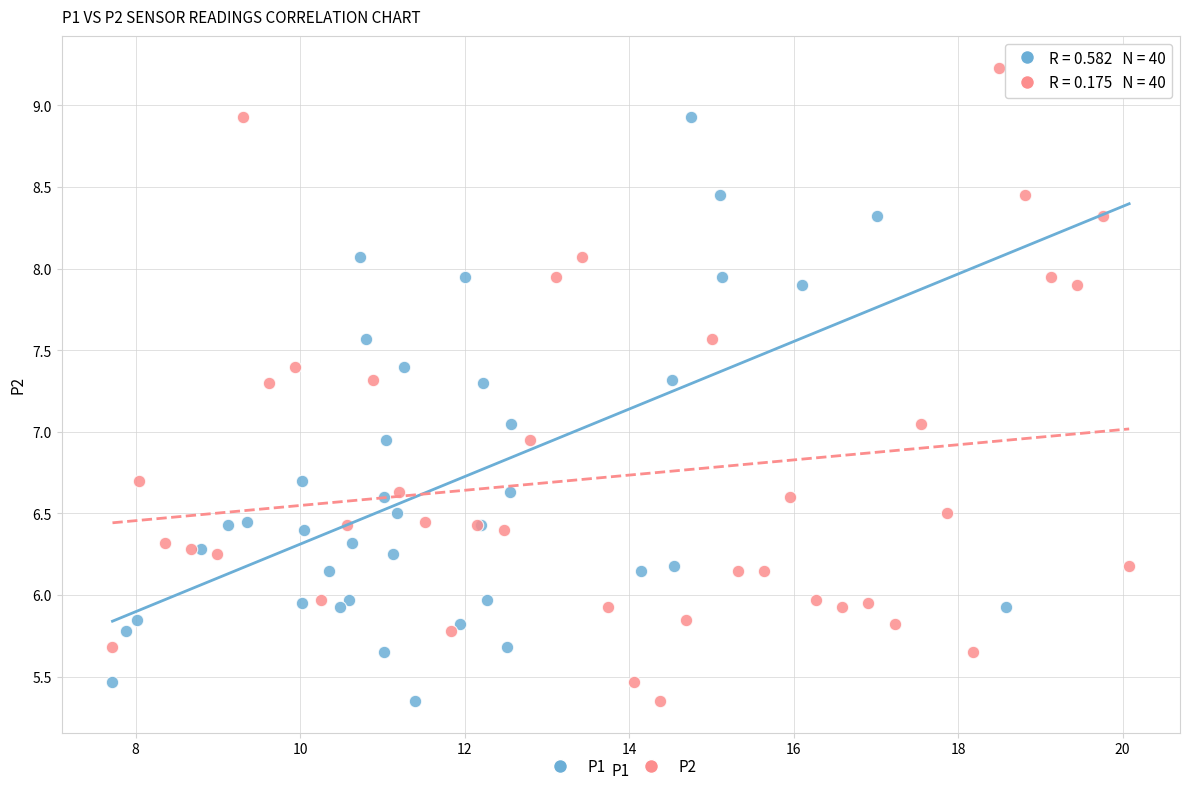

What are all the series names shown in the legend?

P1, P2